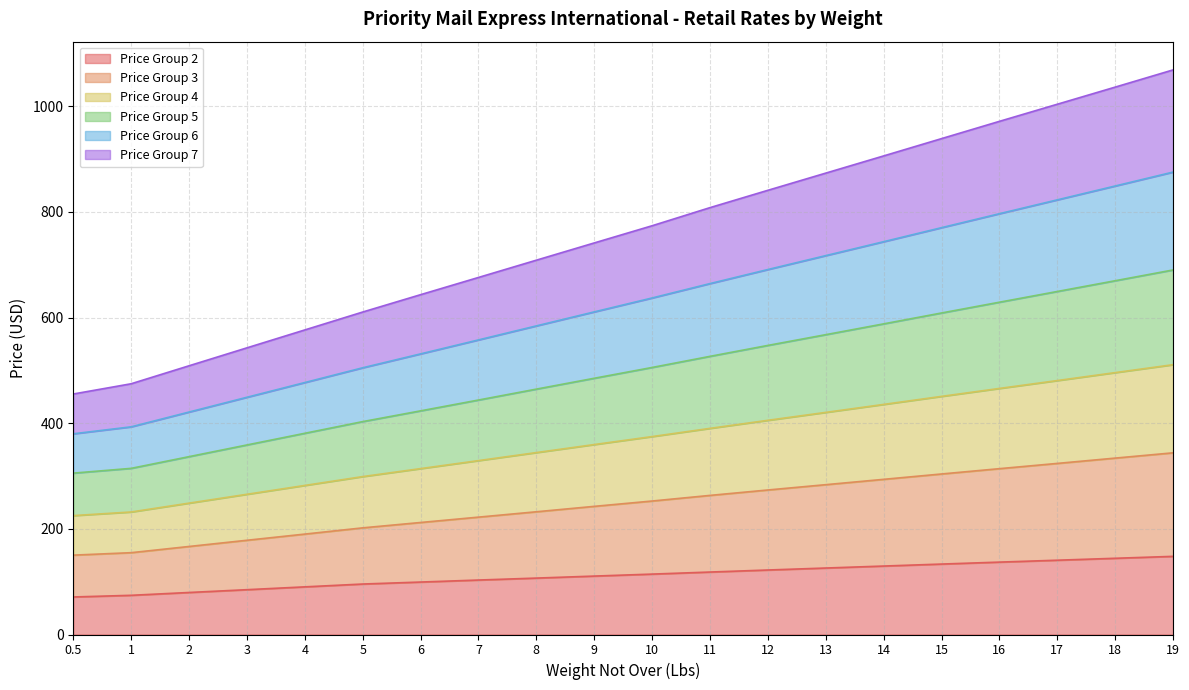

The value of Price Group 2 at 3 is 147.8. True or false?

False